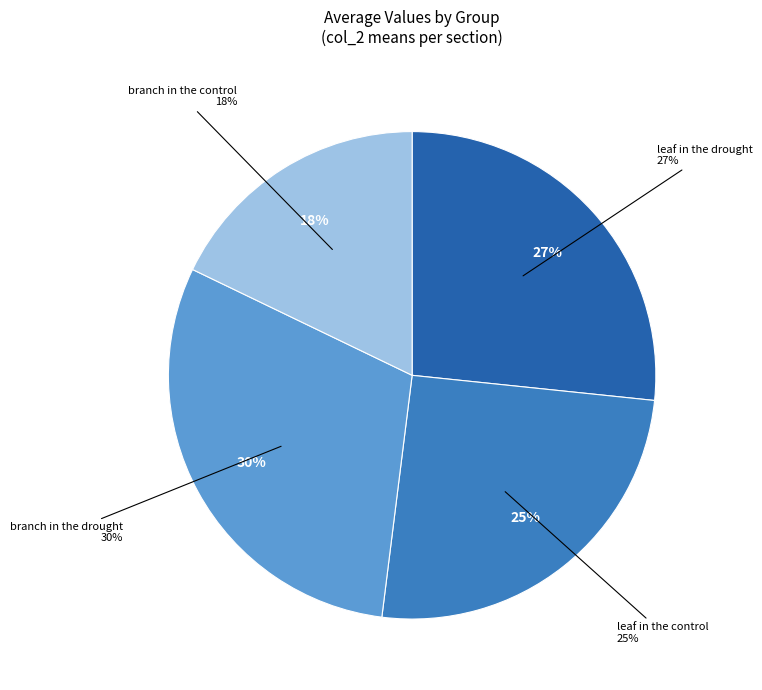

Is there a majority slice in this chart?

No